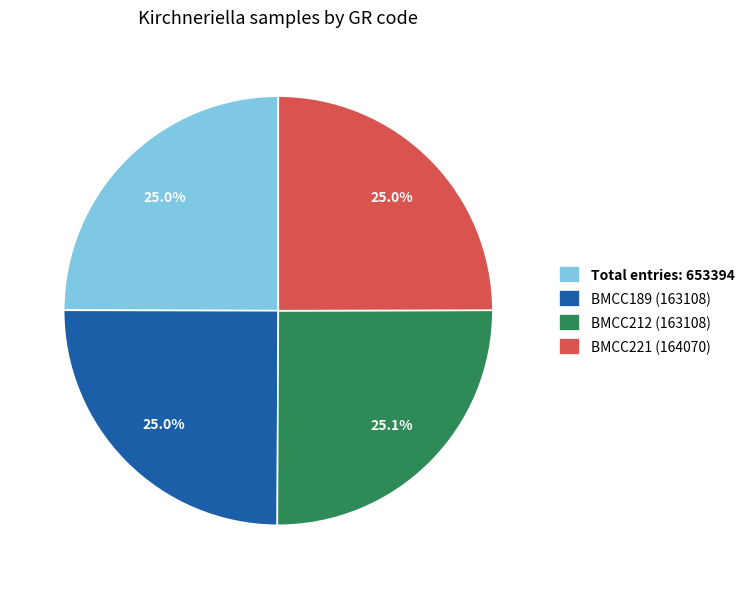

How much of the chart is everything except Total entries: 653394?

75.0%